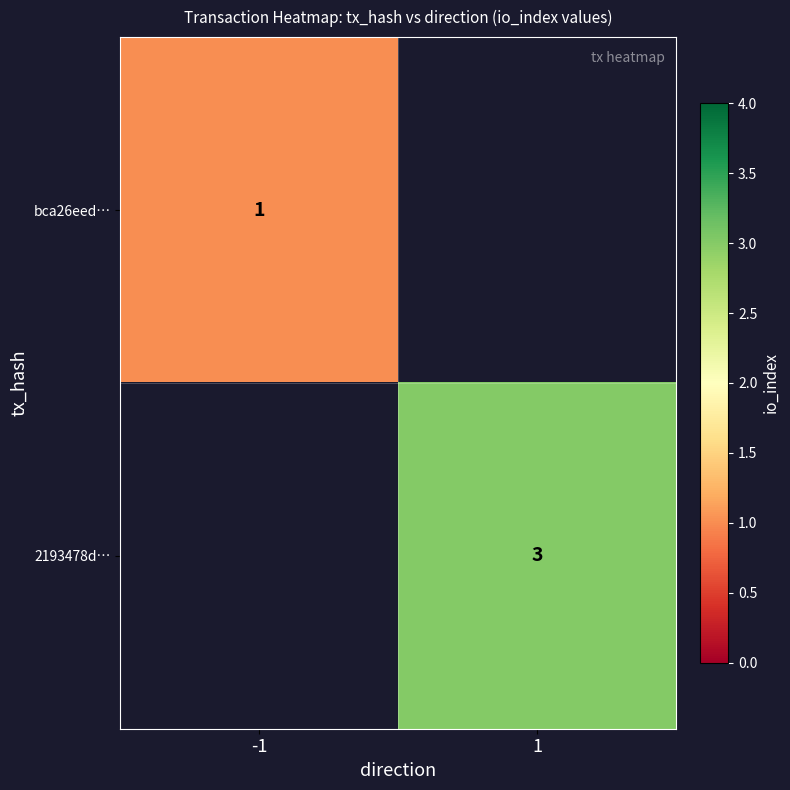

Which label corresponds to the largest value in the chart?

1